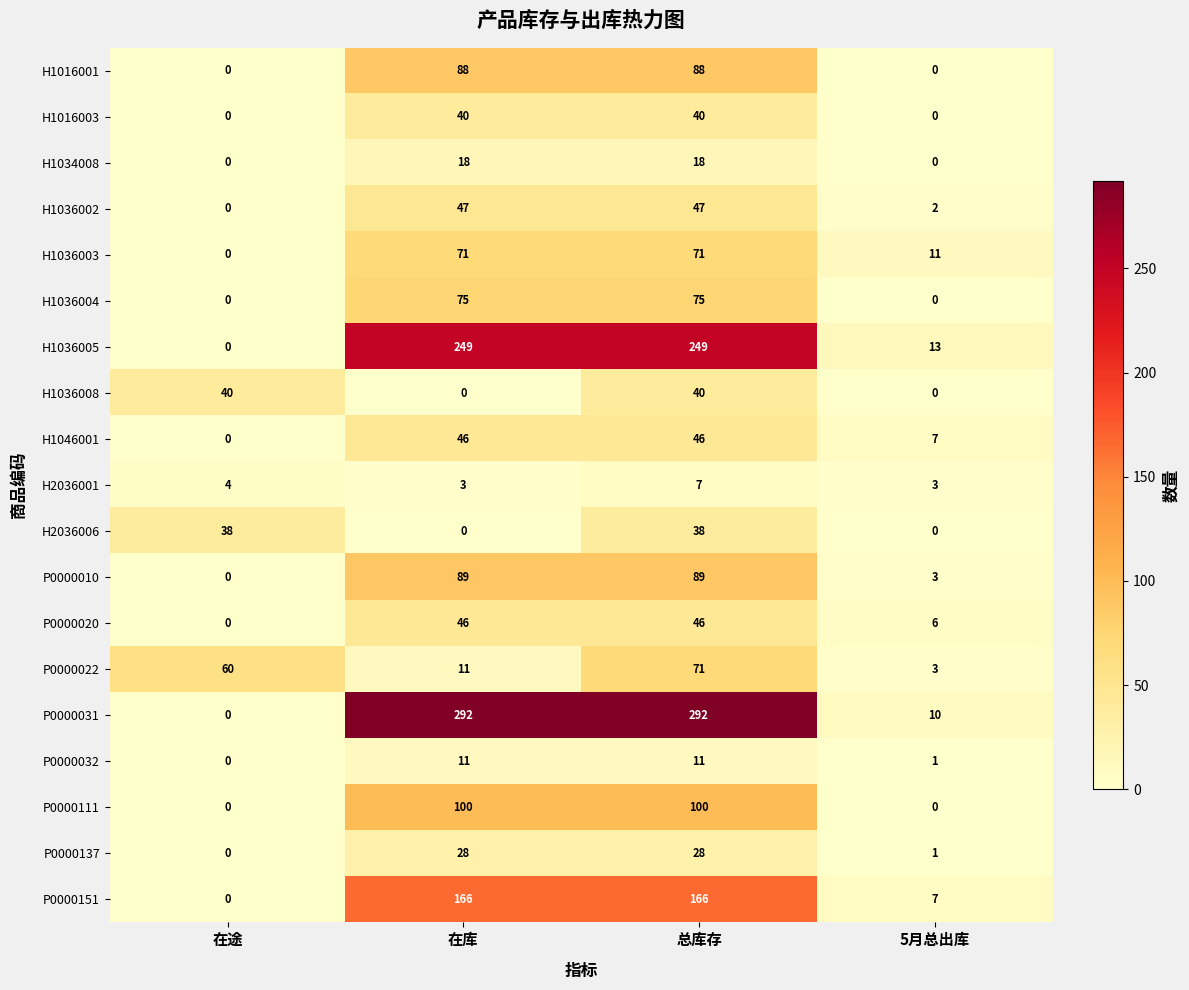

At which category is the sum across all series the highest?

总库存